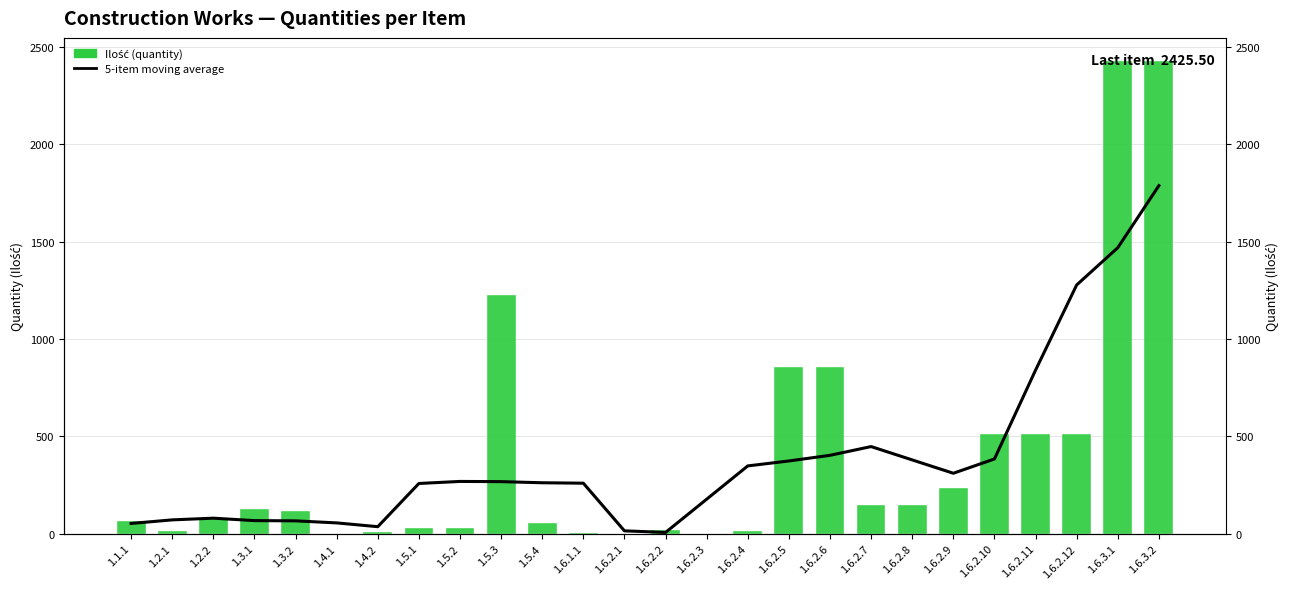

The Ilość series shows 227.4 at 1.6.2.10. True or false?

False